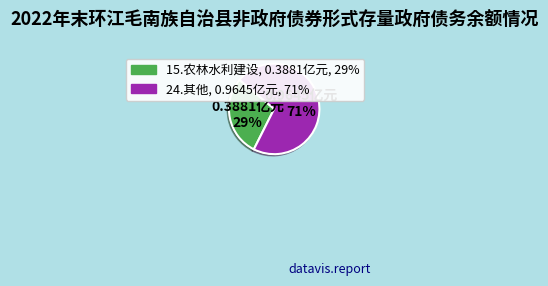

The 24.其他 slice represents 61% of the pie. True or false?

False